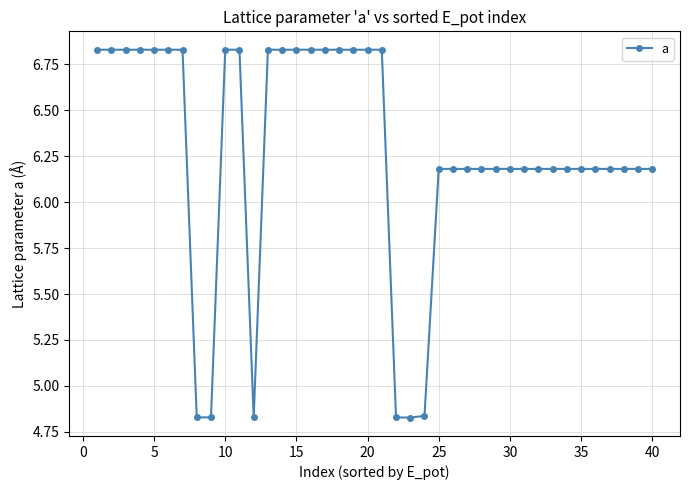

What is the difference between the maximum and minimum values?

2.0